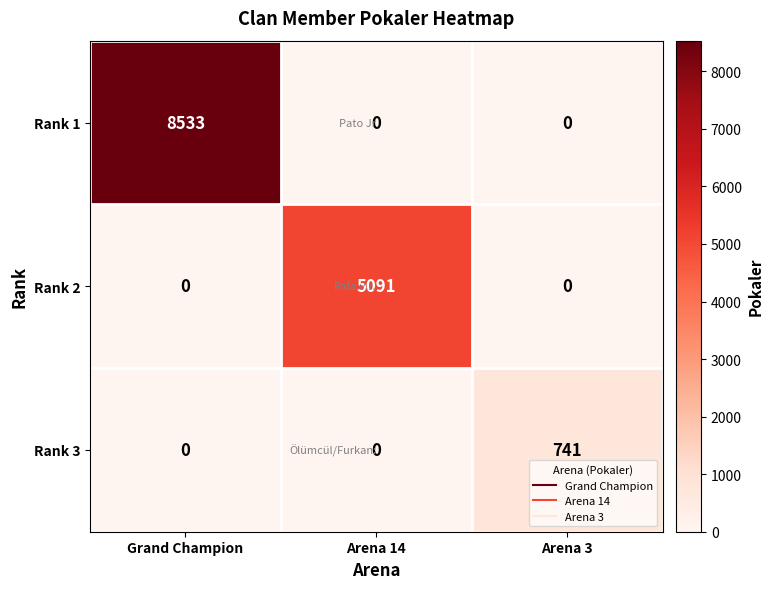

List the series in order of their peak value, highest first.

Rank 1, Rank 2, Rank 3